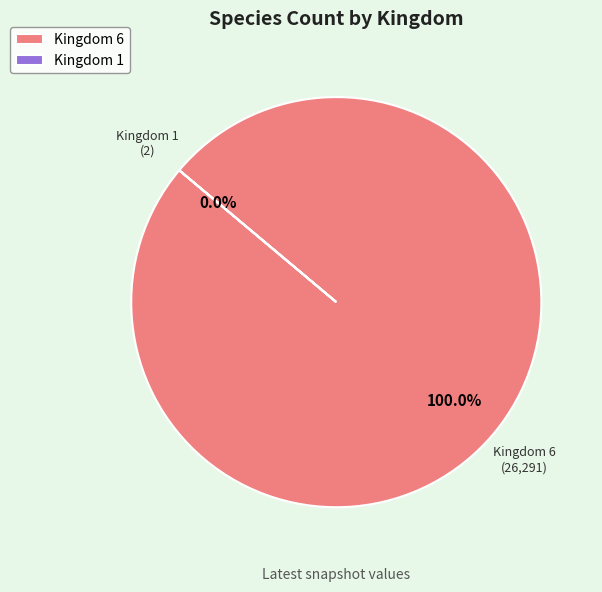

How much of the chart is everything except 1?

100.0%